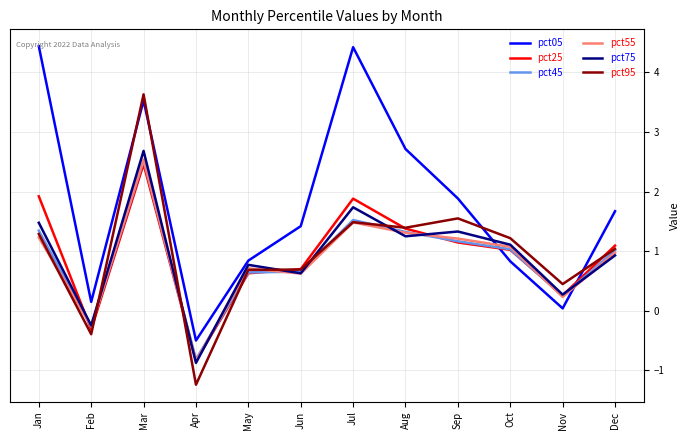

What is the difference between the highest and lowest values at Oct?

0.4